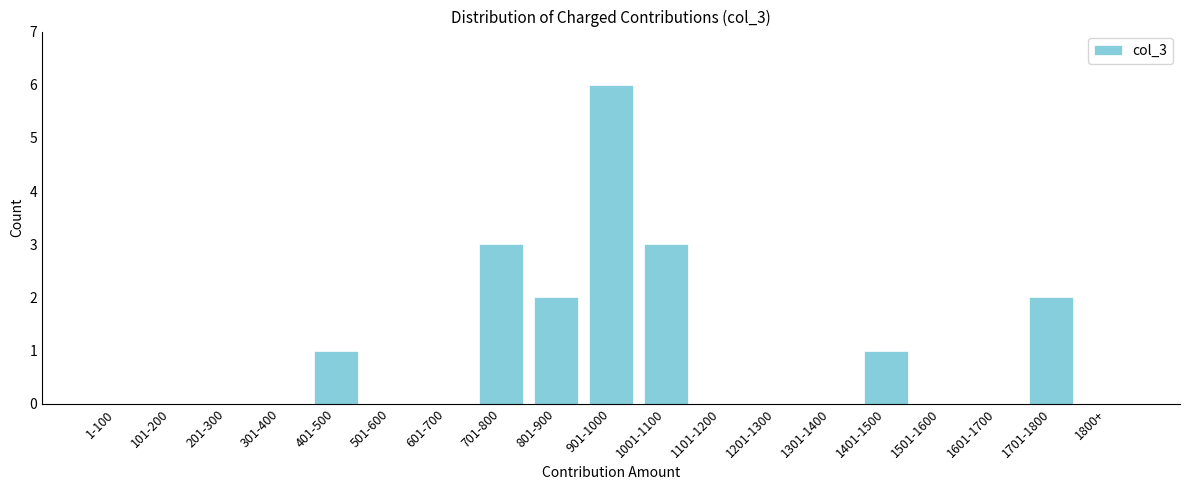

Reading left to right, what are all the values shown in this chart?

1-100=0	101-200=0	201-300=0	301-400=0	401-500=1	501-600=0	601-700=0	701-800=3	801-900=2	901-1000=6	1001-1100=3	1101-1200=0	1201-1300=0	1301-1400=0	1401-1500=1	1501-1600=0	1601-1700=0	1701-1800=2	1800+=0